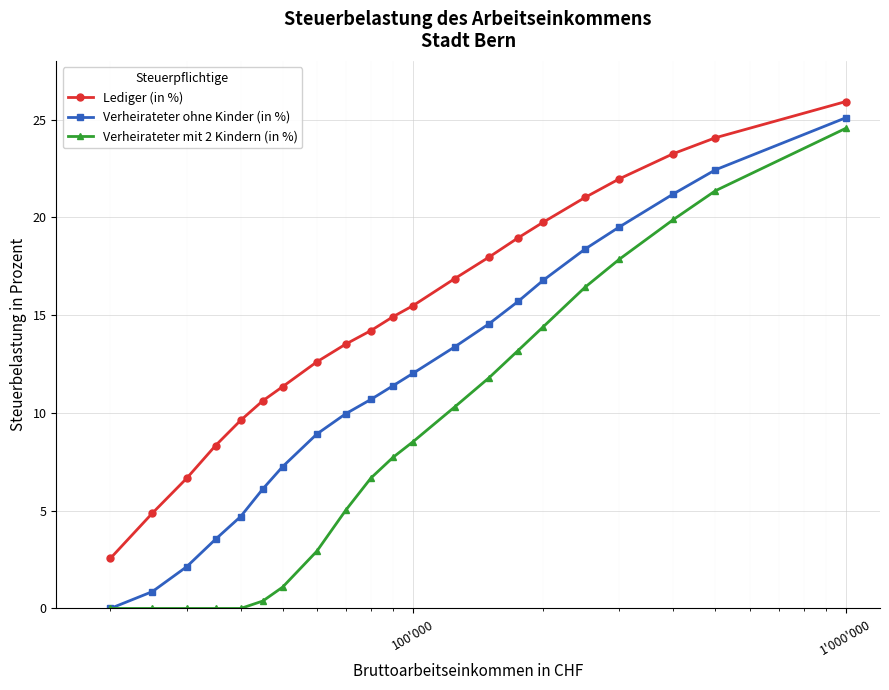

Rank the series by their average value, from lowest to highest.

Verheirateter mit 2 Kindern (in %), Verheirateter ohne Kinder (in %), Lediger (in %)